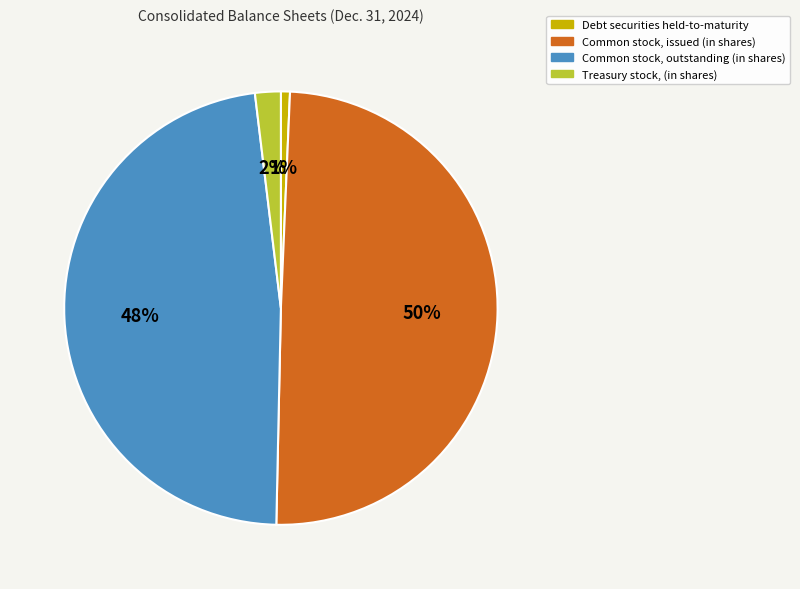

The Debt securities held-to-maturity slice represents 1% of the pie. True or false?

True